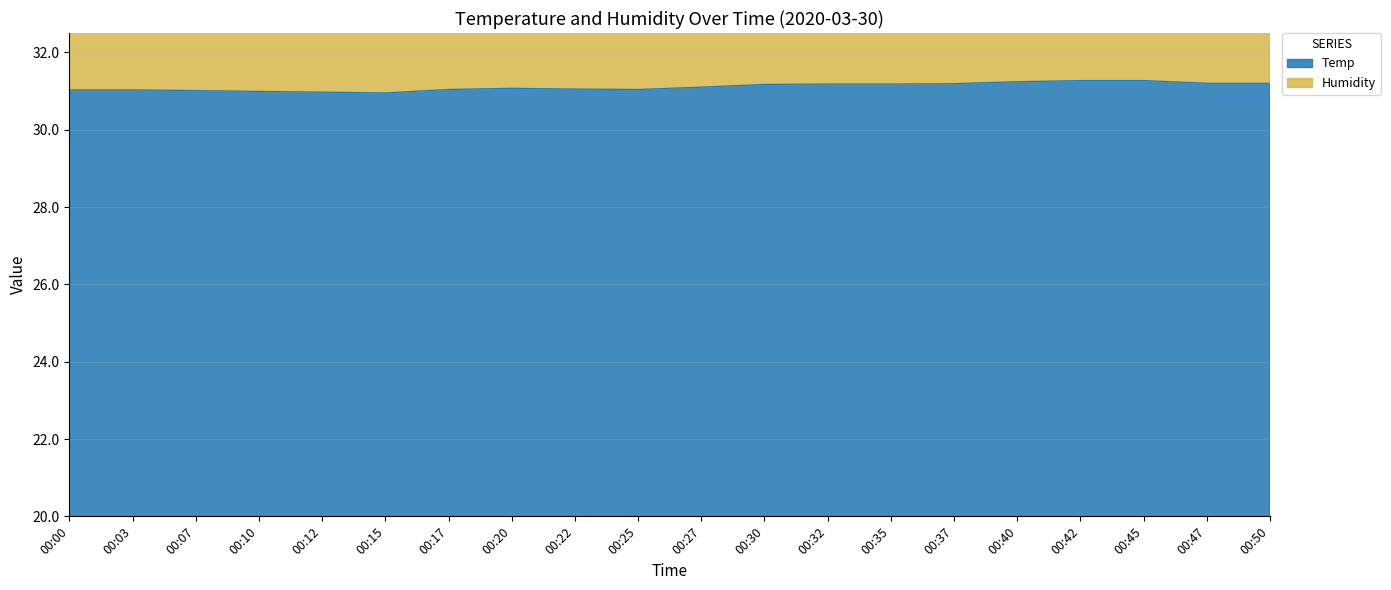

What is the minimum value shown in the chart?

30.9